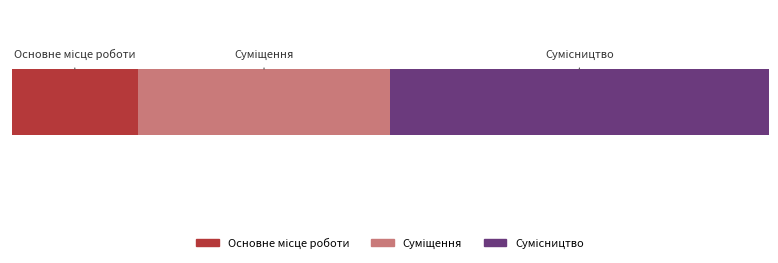

Which has a higher value, Суміщення or Основне місце роботи?

Суміщення